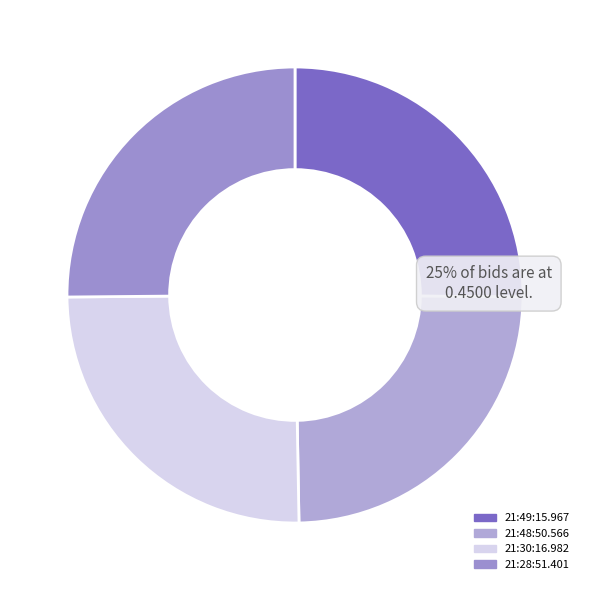

How many slices are in this pie chart?

4